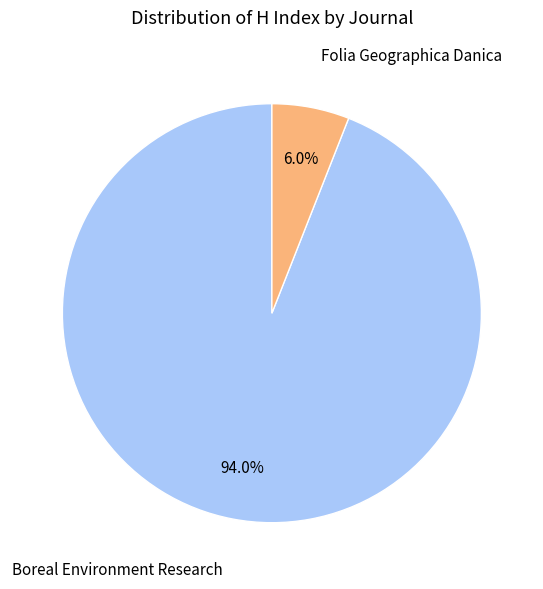

Does any single category account for the majority?

Yes